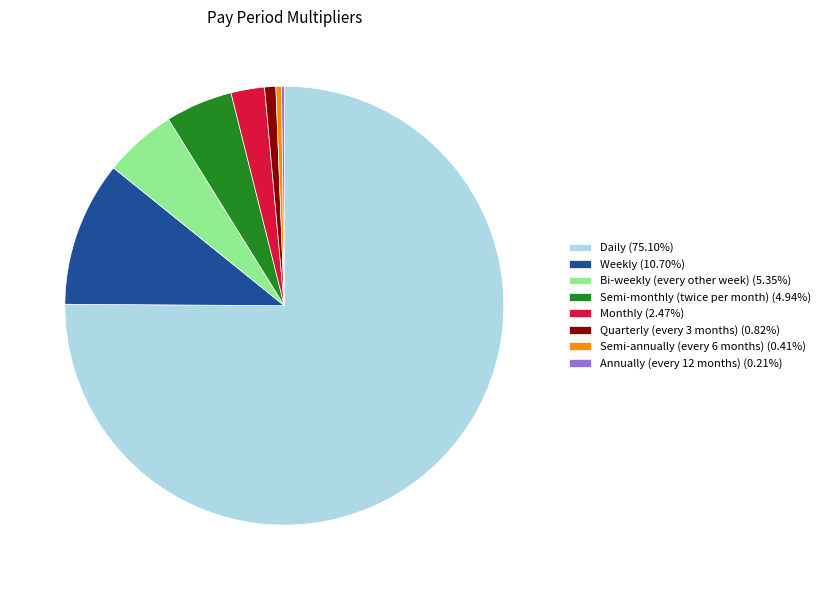

Is the sum of Weekly (10.70%) and Monthly (2.47%) greater than half?

No